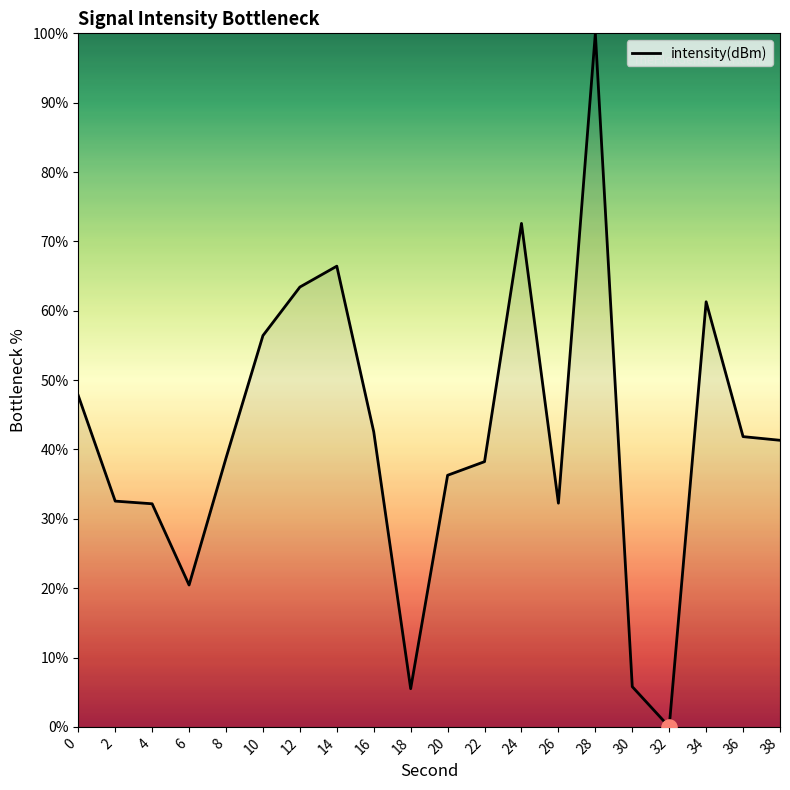

What is the change in value from 0 to 18?

-42.3